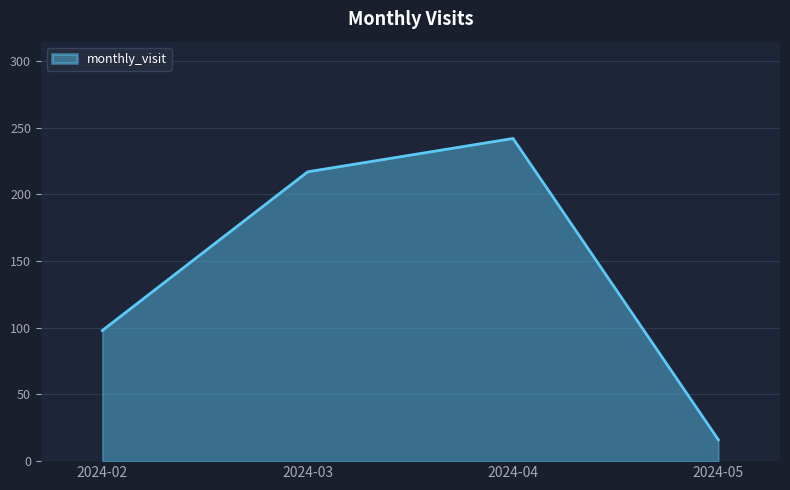

How many interior local peaks (higher than both neighbors) does the data have?

1